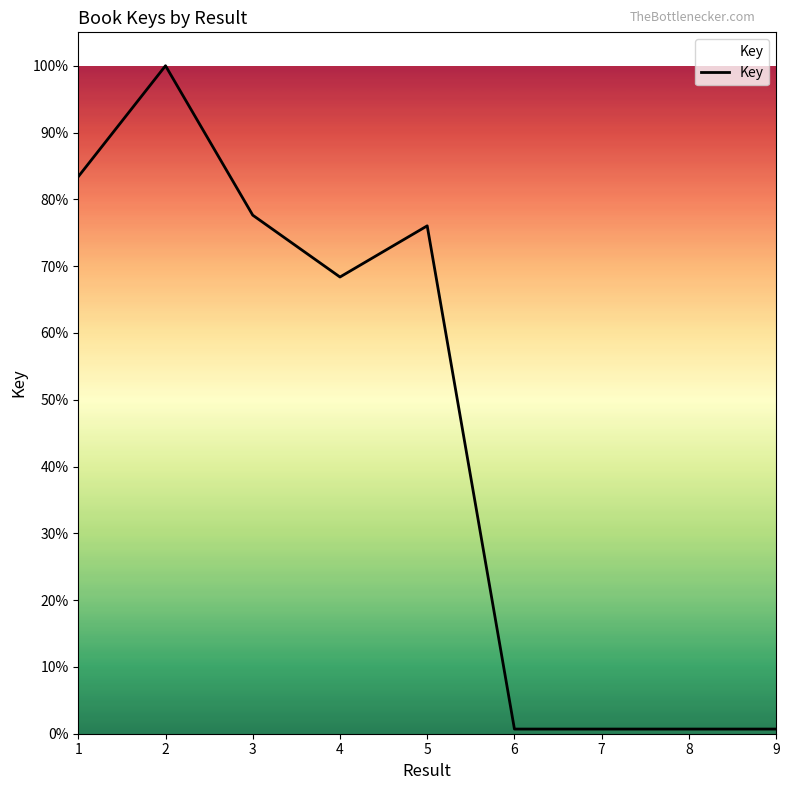

Rank the categories by value from highest to lowest.

2, 1, 3, 5, 4, 6, 7, 9, 8